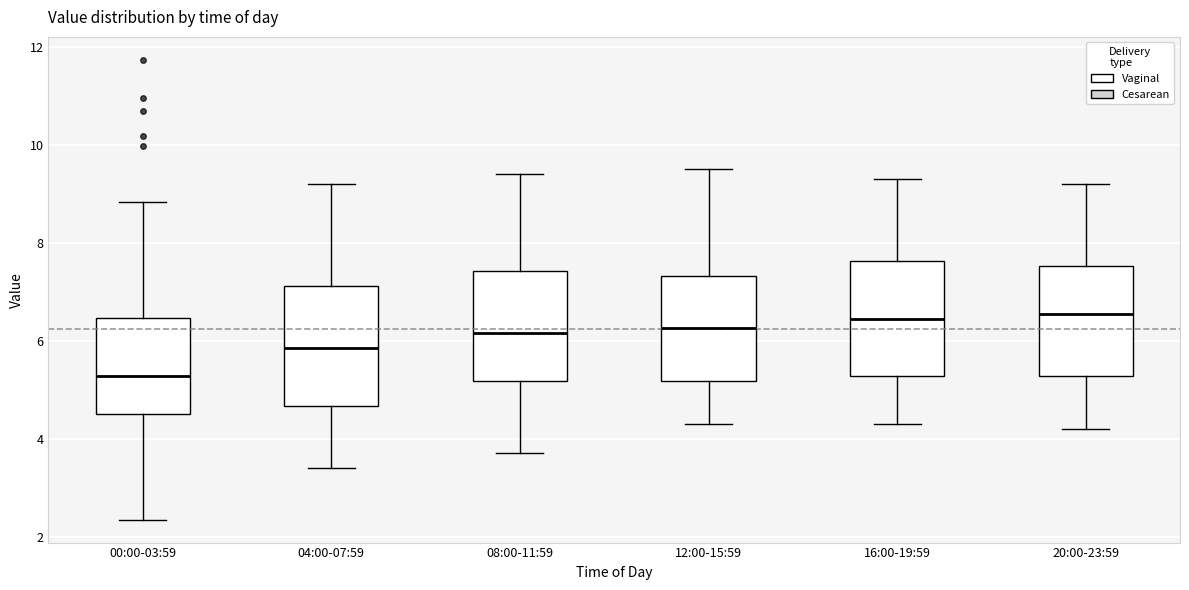

Reading left to right, read every box against the y-axis: the position of its median line, the range the box covers, and the ends of its whiskers. The values are not printed on the chart, so give them approximately, as read against the axis.

00:00-03:59: median 5.2, box 4.6 to 6.4, whiskers 2.4 to 8.8
04:00-07:59: median 5.8, box 4.6 to 7.2, whiskers 3.4 to 9.2
08:00-11:59: median 6.2, box 5.2 to 7.4, whiskers 3.8 to 9.4
12:00-15:59: median 6.2, box 5.2 to 7.4, whiskers 4.4 to 9.6
16:00-19:59: median 6.4, box 5.2 to 7.6, whiskers 4.4 to 9.4
20:00-23:59: median 6.6, box 5.2 to 7.6, whiskers 4.2 to 9.2